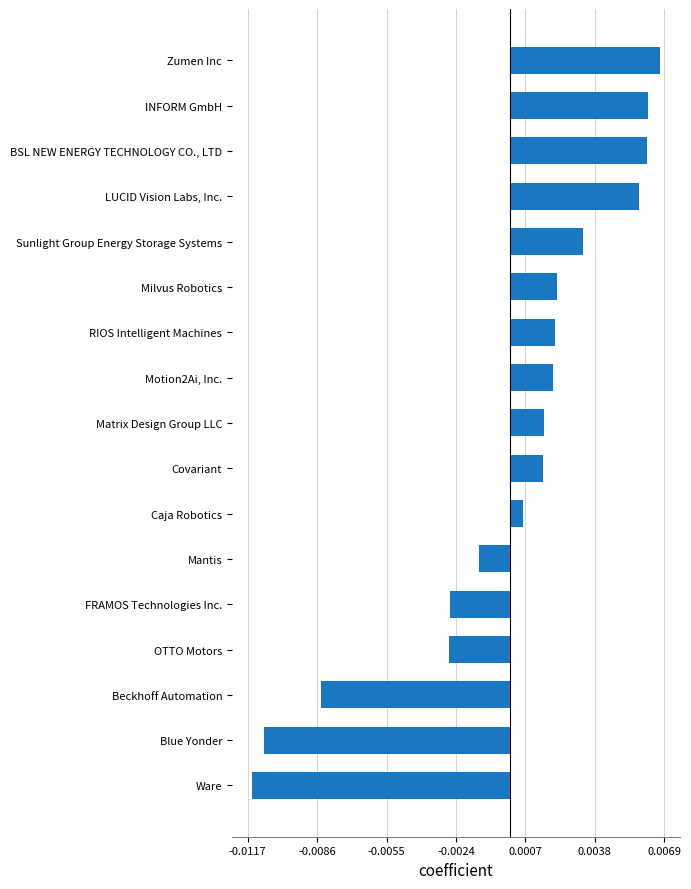

Does the chart contain stacked bars?

No